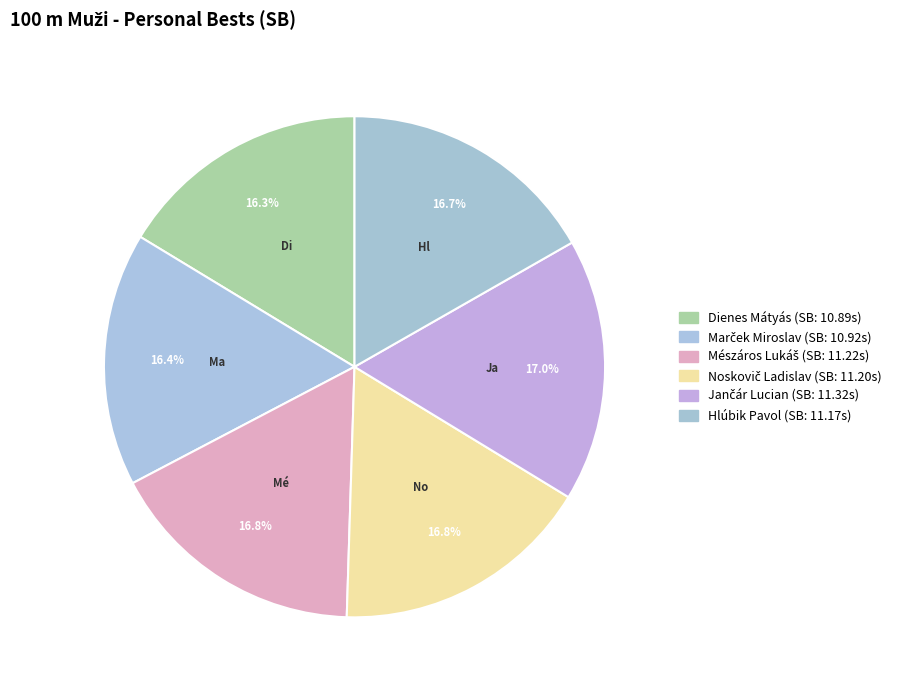

Rank the categories by value from highest to lowest.

Jančár Lucian, Mészáros Lukáš, Noskovič Ladislav, Hlúbik Pavol, Marček Miroslav, Dienes Mátyás